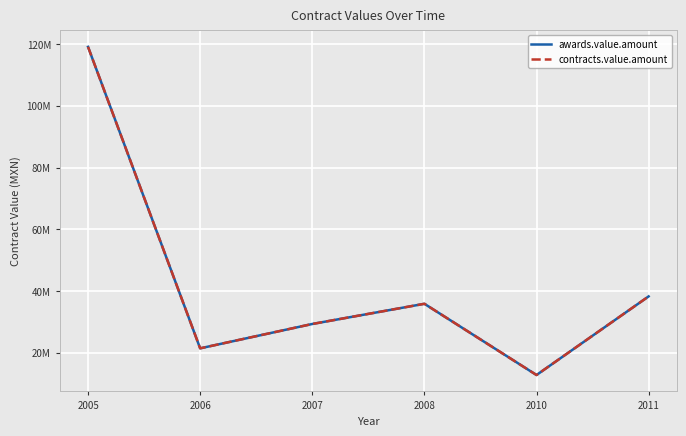

Does the chart have visible grid lines?

Yes